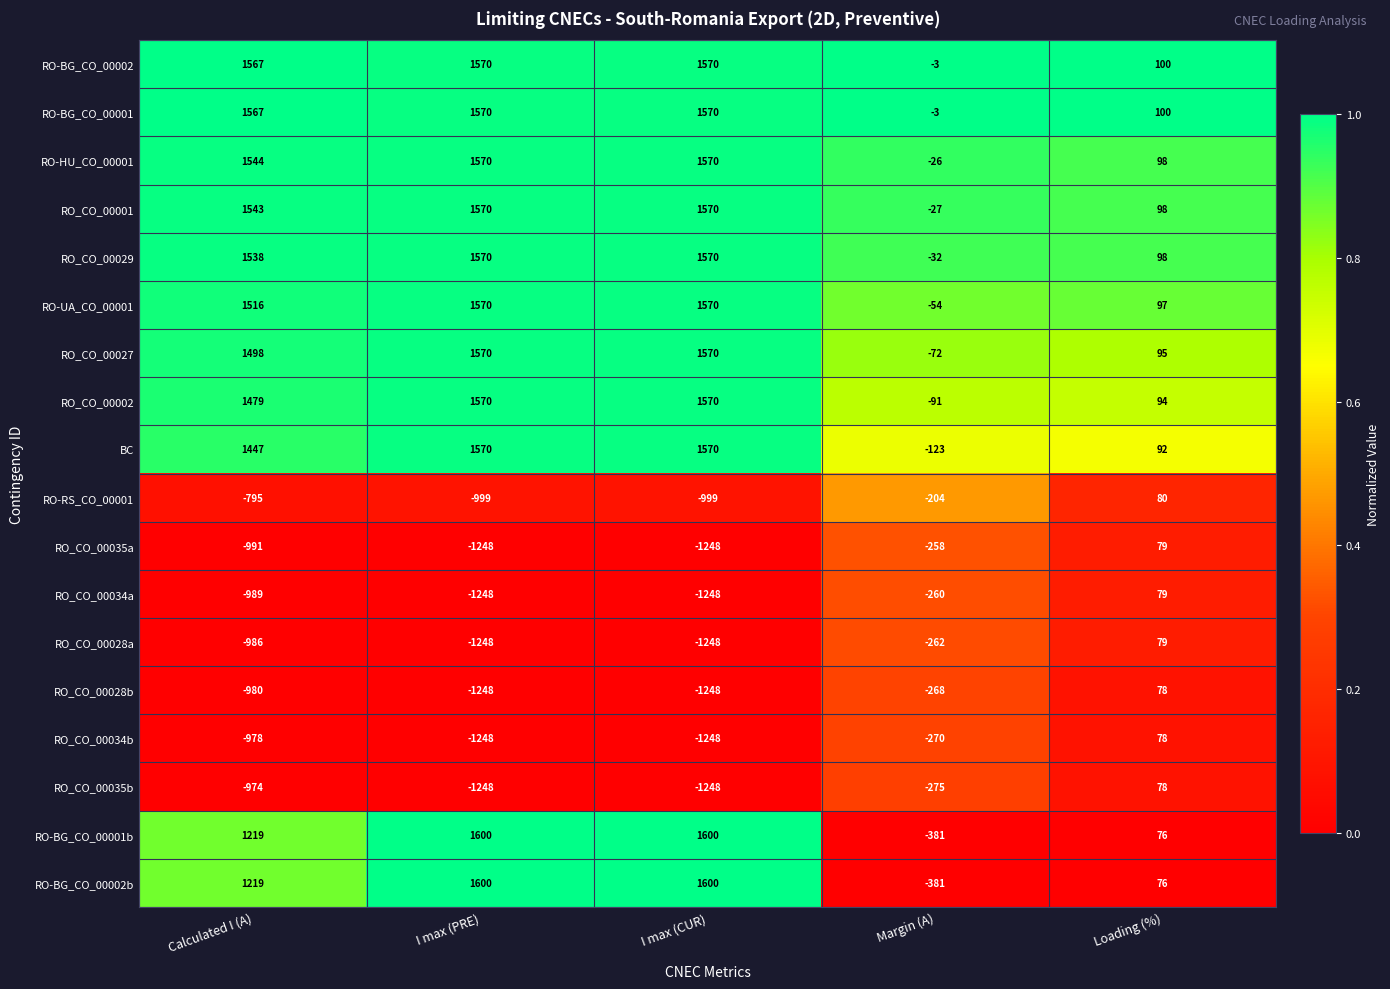

The RO_CO_00028b series shows -472 at Calculated I (A). True or false?

False